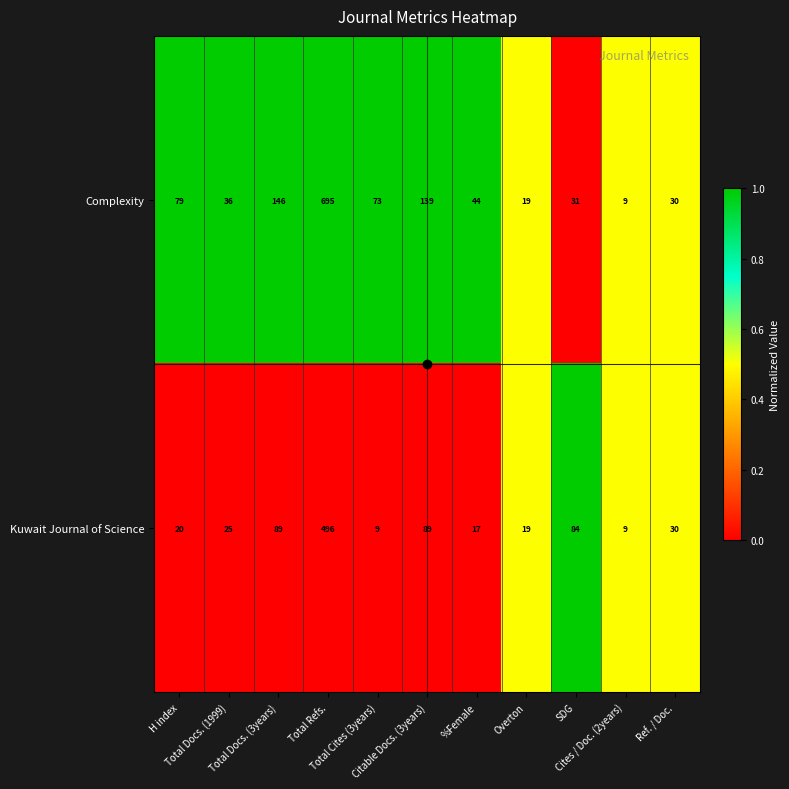

What is the difference between the highest and lowest values at SDG?

53